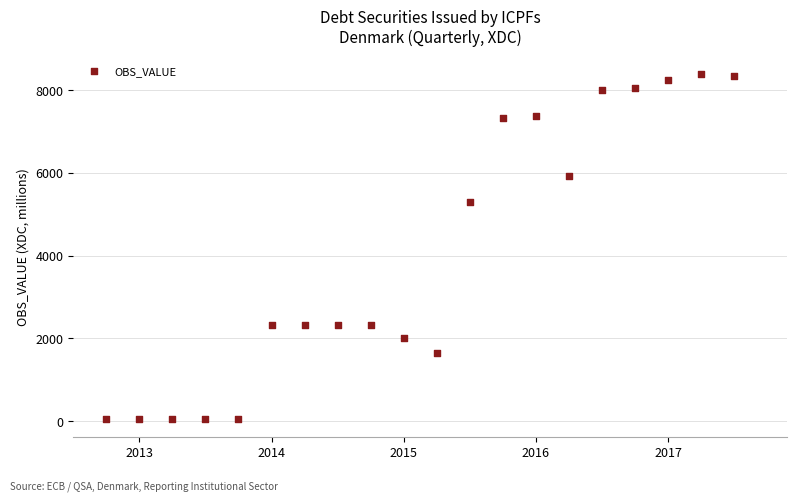

What is the range of Y values (max minus min)?

8364